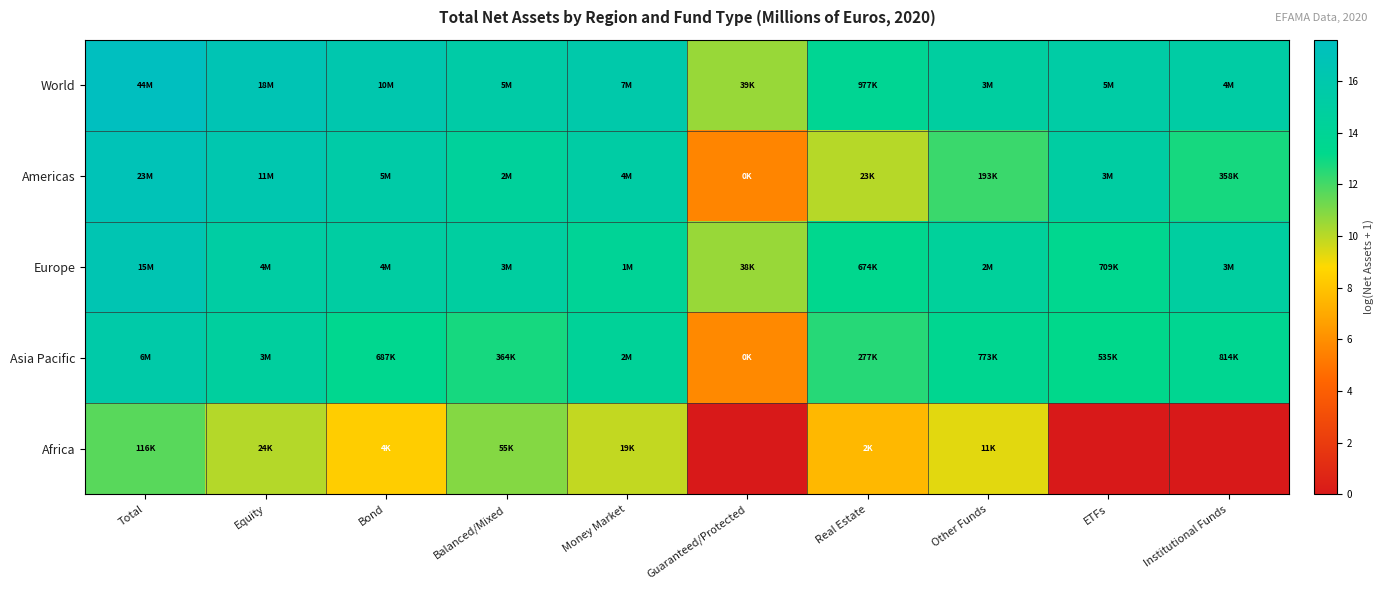

What is the maximum value shown in the chart?

17.6